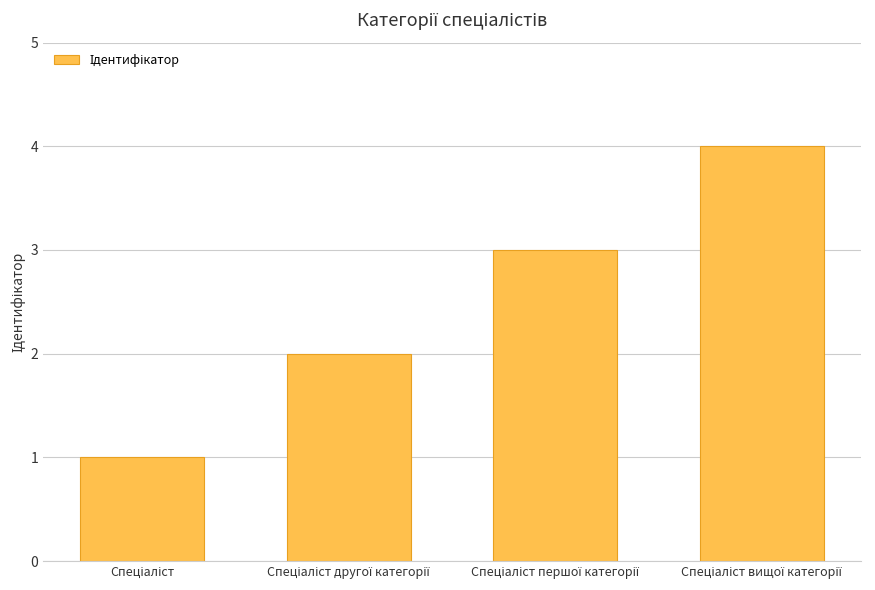

How many bars are there in total?

4